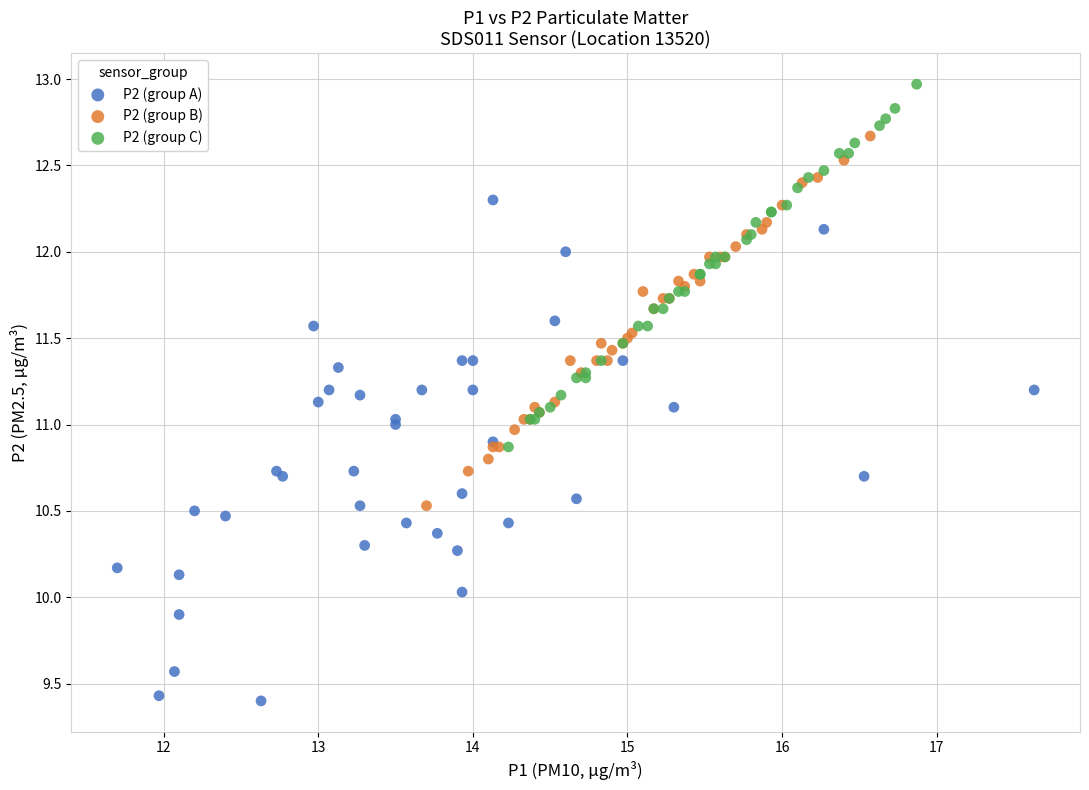

Which series reaches the maximum Y coordinate?

P2 (group C)